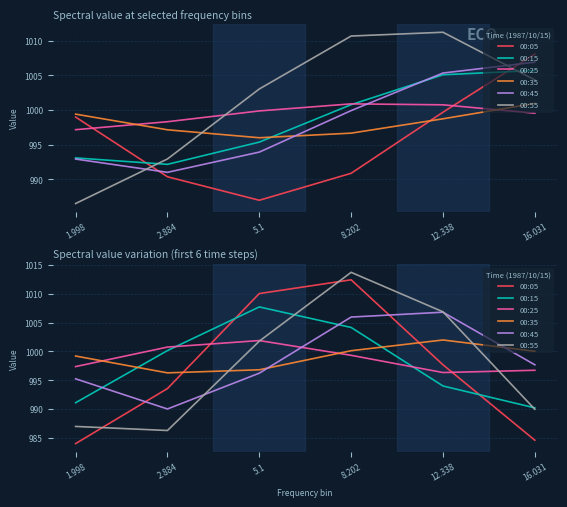

What is the value of the 00:35 point at the 5th from the left?

1002.0